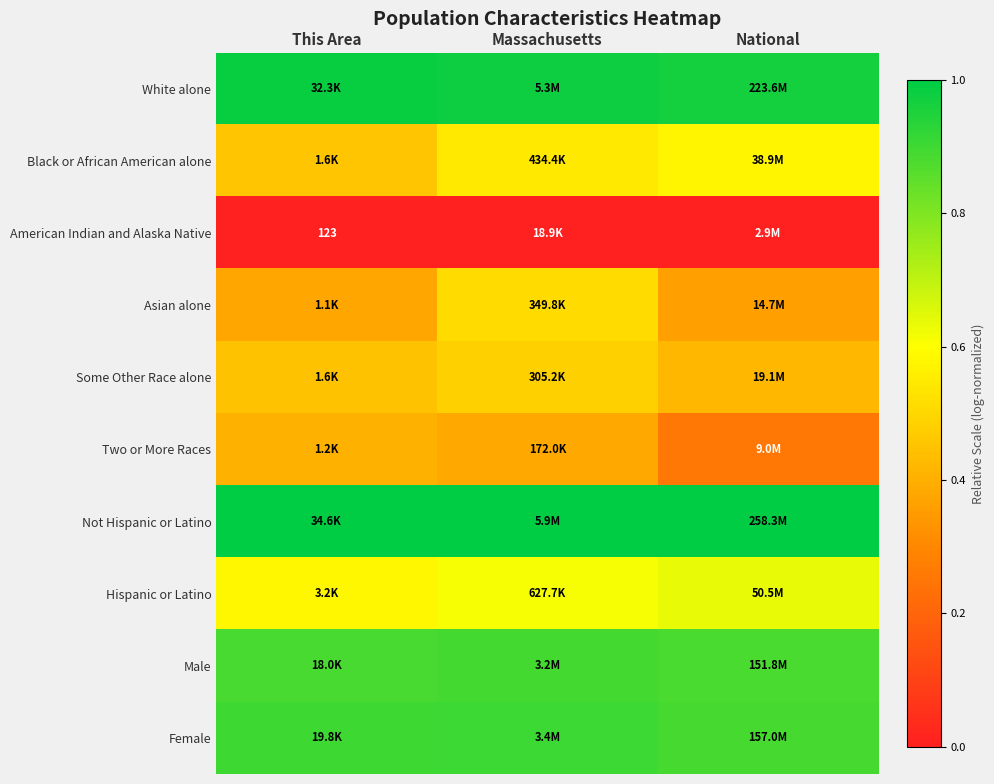

At how many categories does at least one series exceed 0?

3